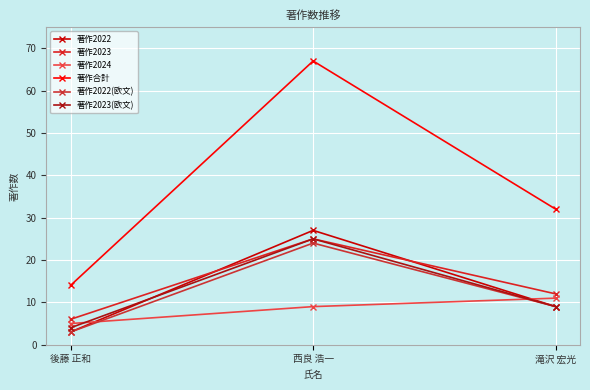

What are all the series names shown in the legend?

著作2022, 著作2023, 著作2024, 著作合計, 著作2022(欧文), 著作2023(欧文)